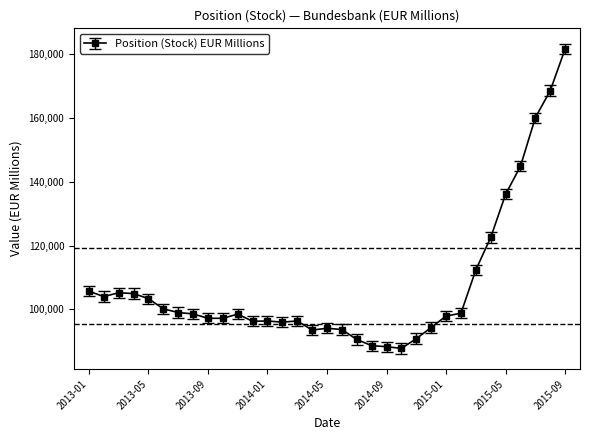

What is the greatest value displayed?

181457